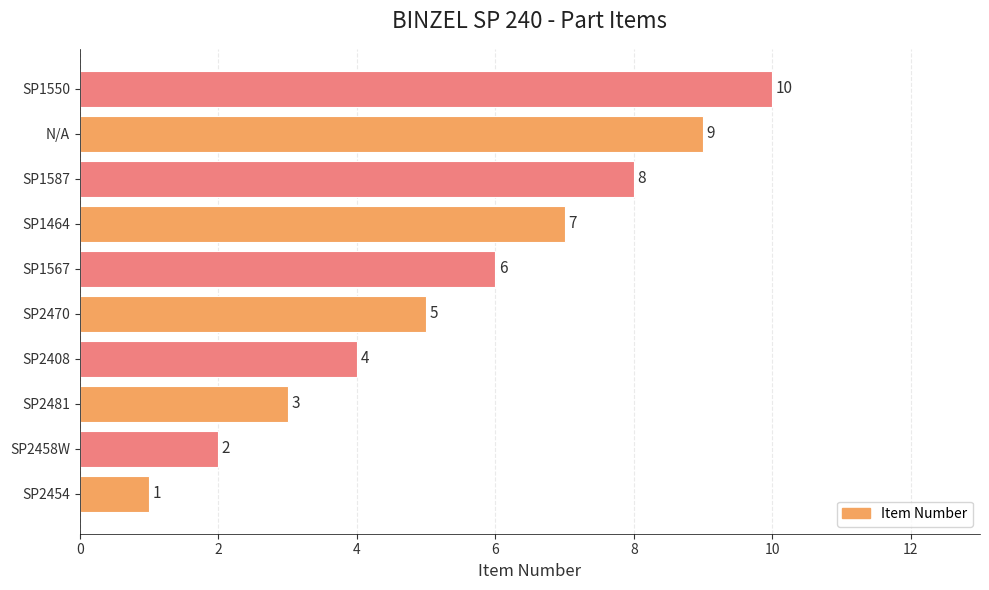

The value at SP1464 is 2. True or false?

False